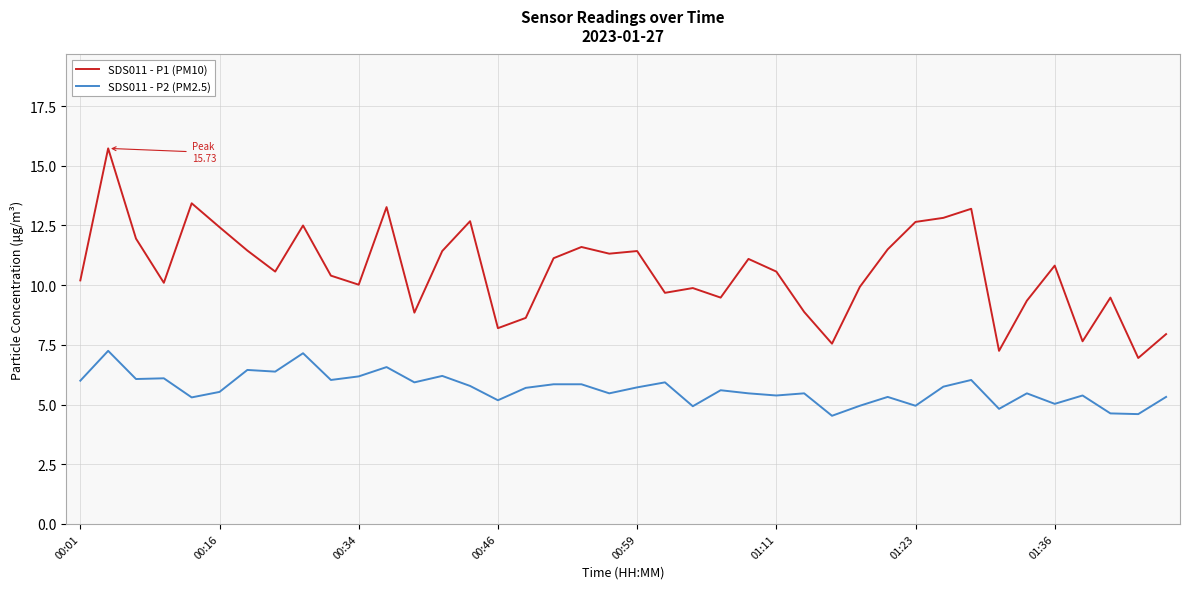

What is the difference between the maximum and minimum values in the SDS011 - P2 (PM2.5) series?

2.7